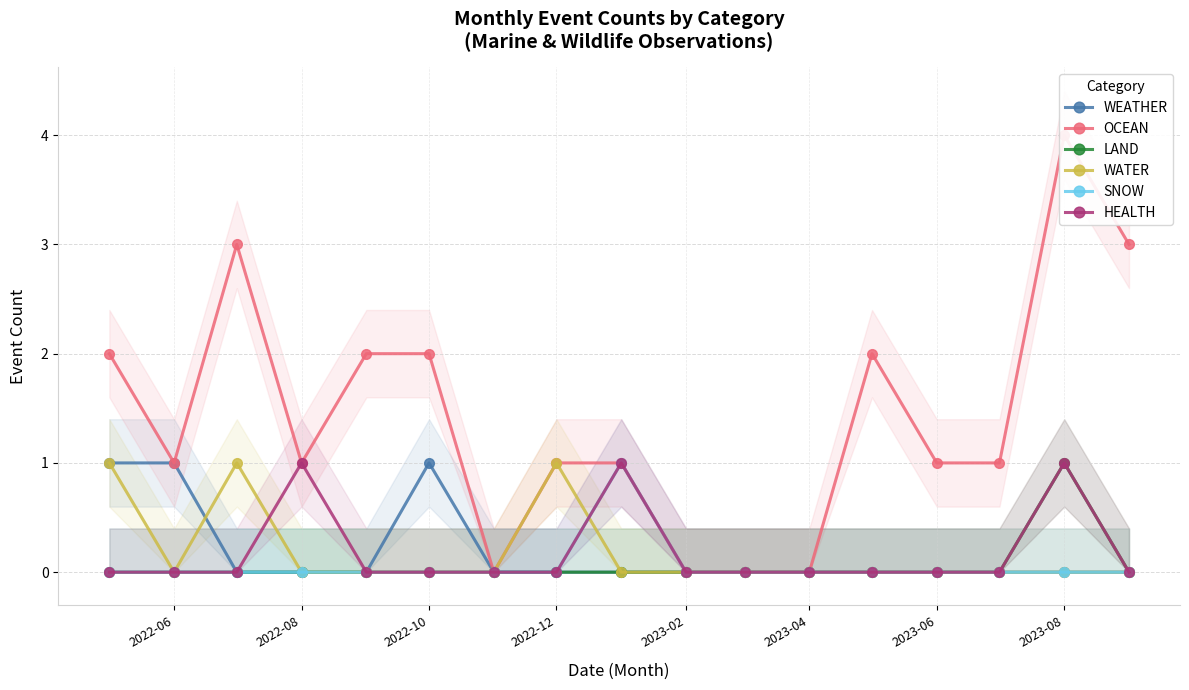

Which series has the widest spread of values?

OCEAN